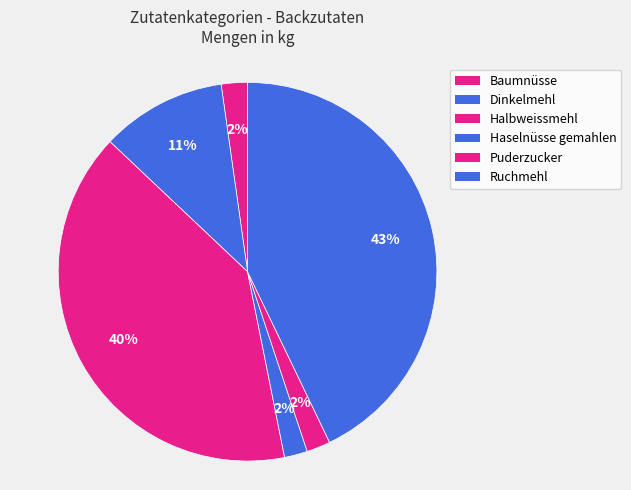

What is the smallest slice in the pie chart?

Haselnüsse gemahlen